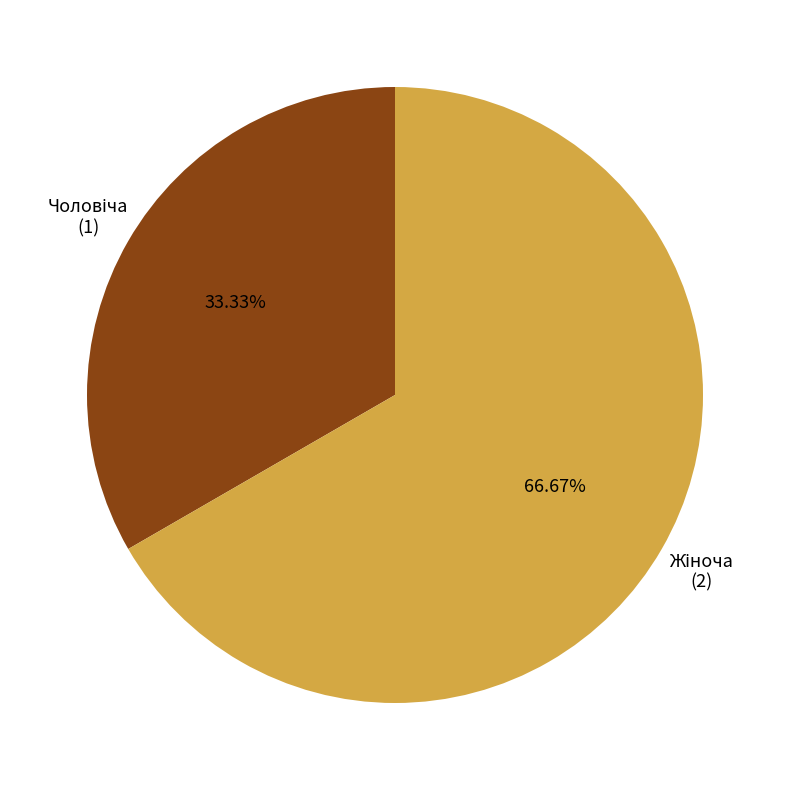

How many segments does this pie chart have?

2